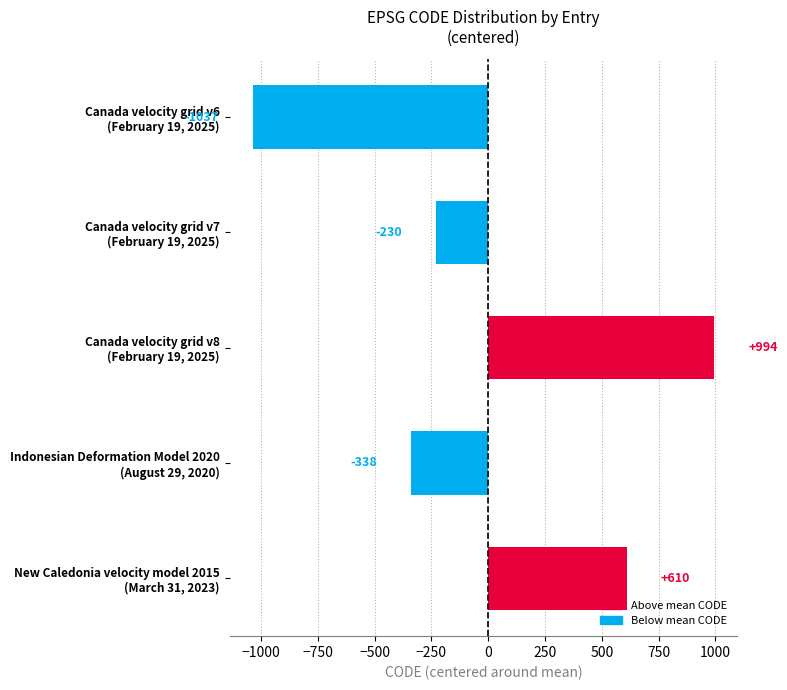

What is the difference between the maximum and minimum values?

2031.0